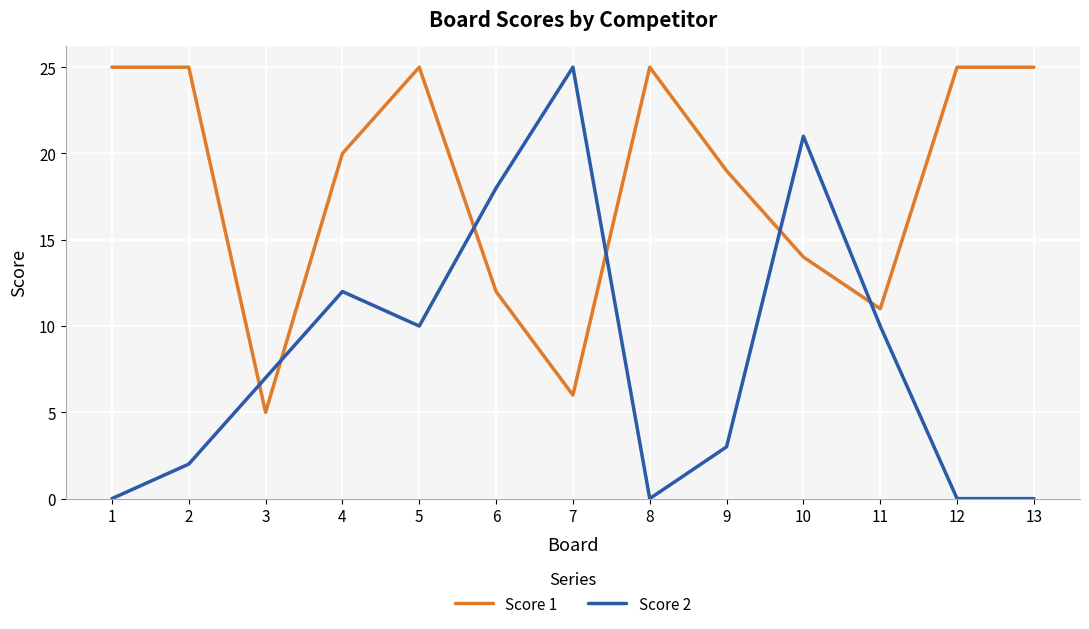

How many lines are shown in the chart?

2